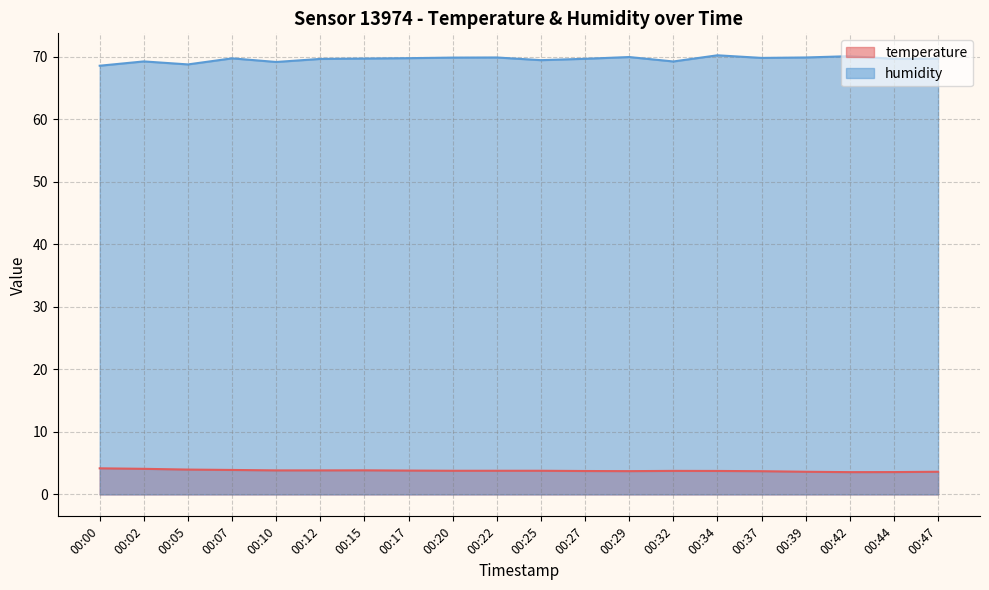

What is the value of the humidity point at the 10th from the left?

69.9